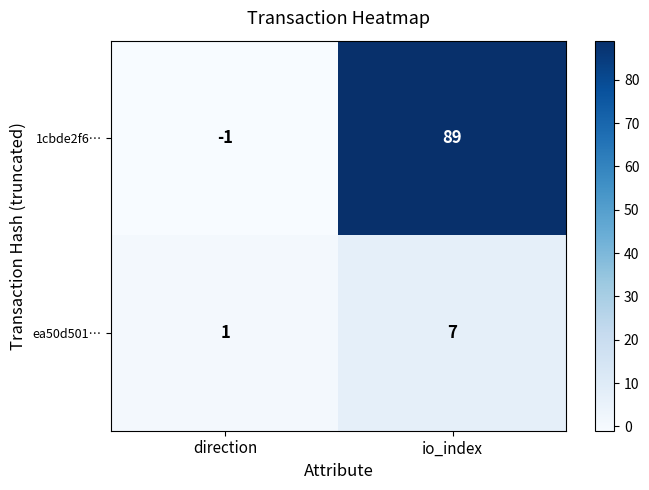

At which category does the chart reach its peak across all series?

io_index